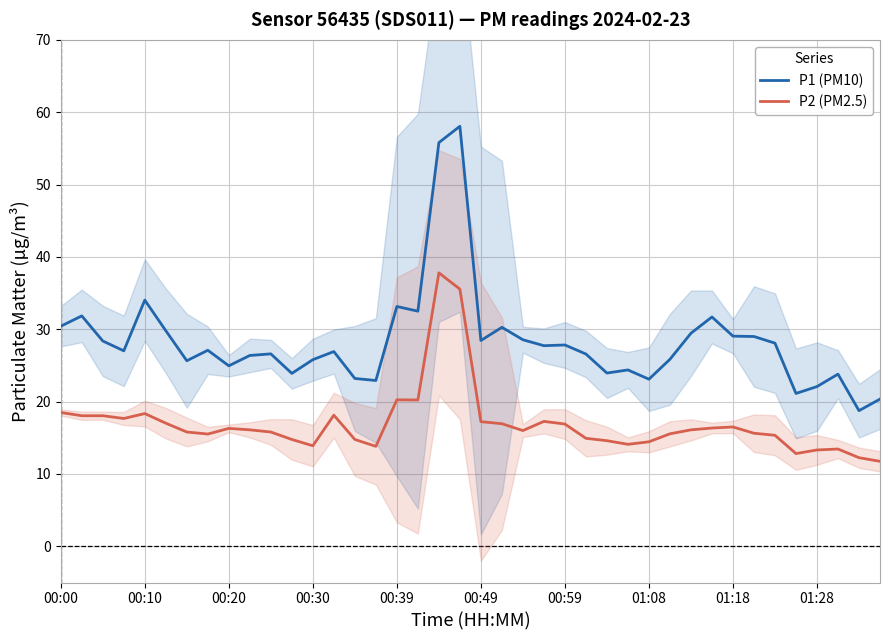

True or false: P1 (PM10) and P2 (PM2.5) cross at least once.

False